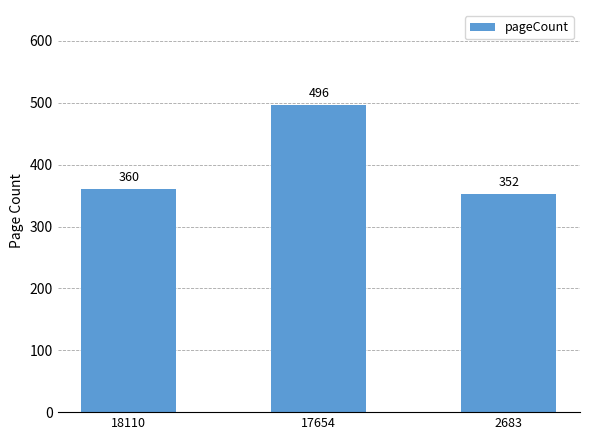

Is it true that the value at 17654 is 496?

True